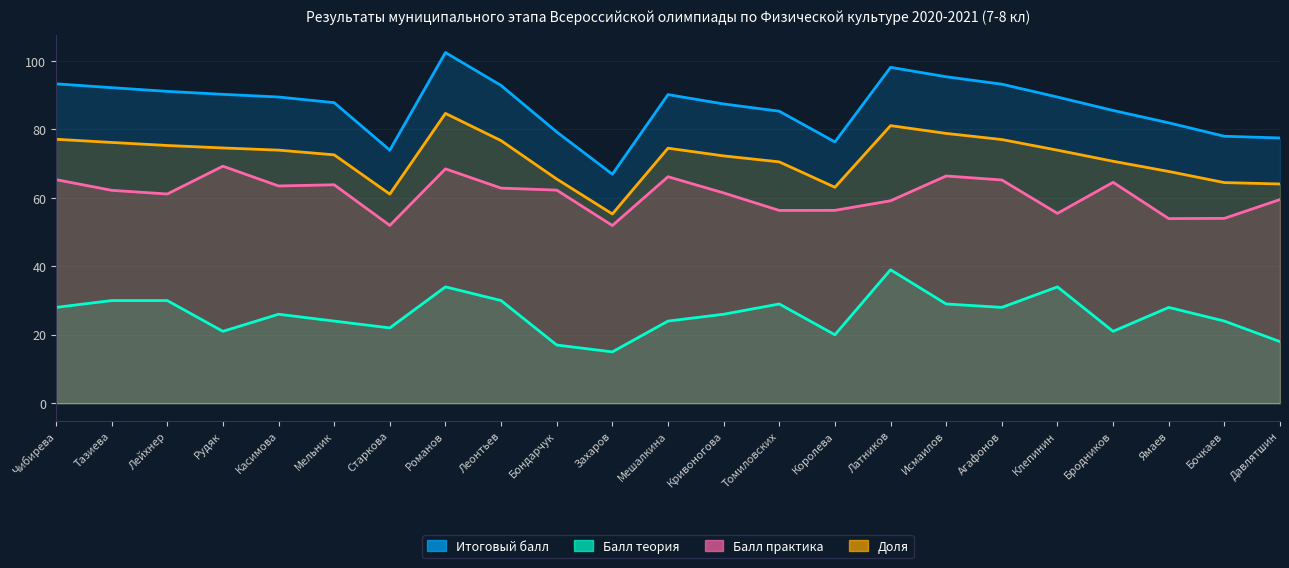

How many lines are shown in the chart?

4